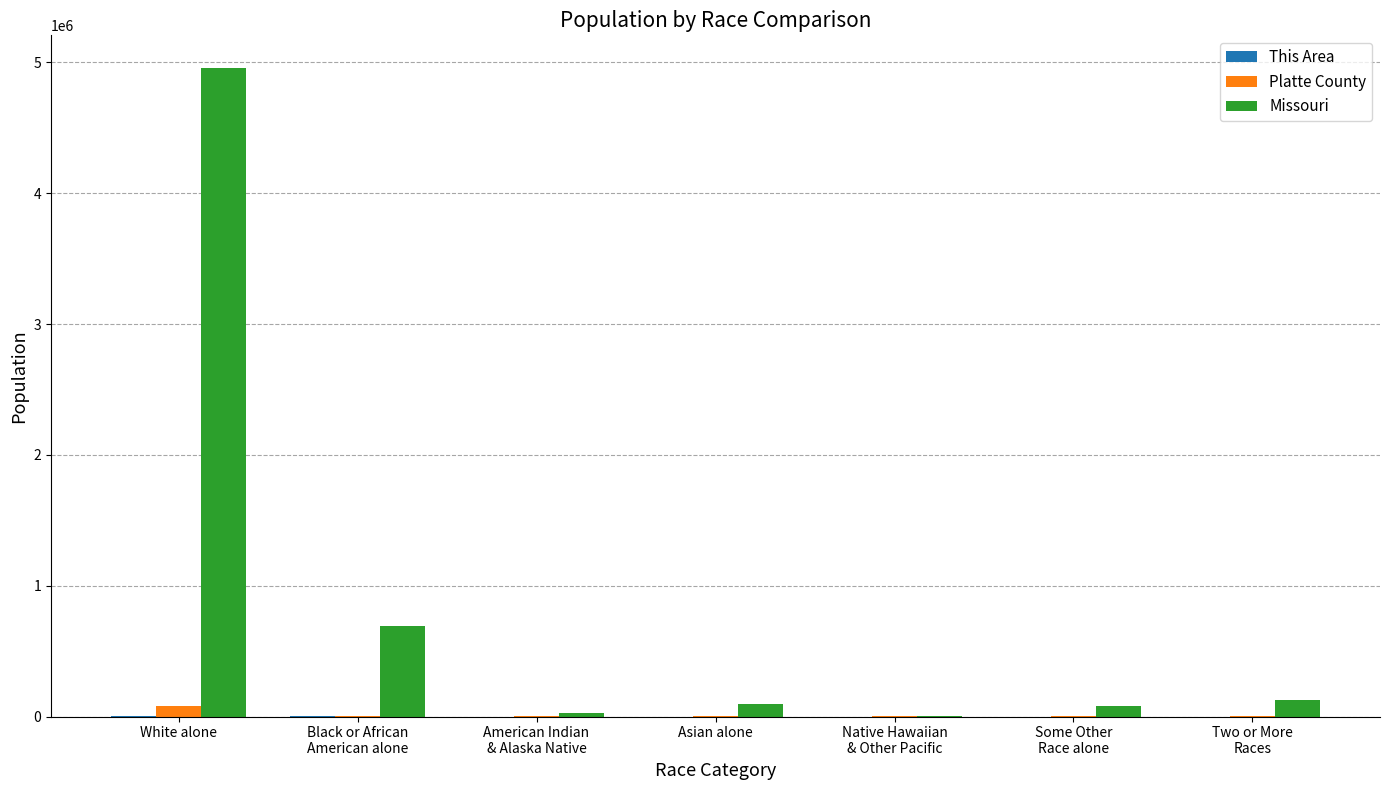

What is the sum of all Platte County values?

89322